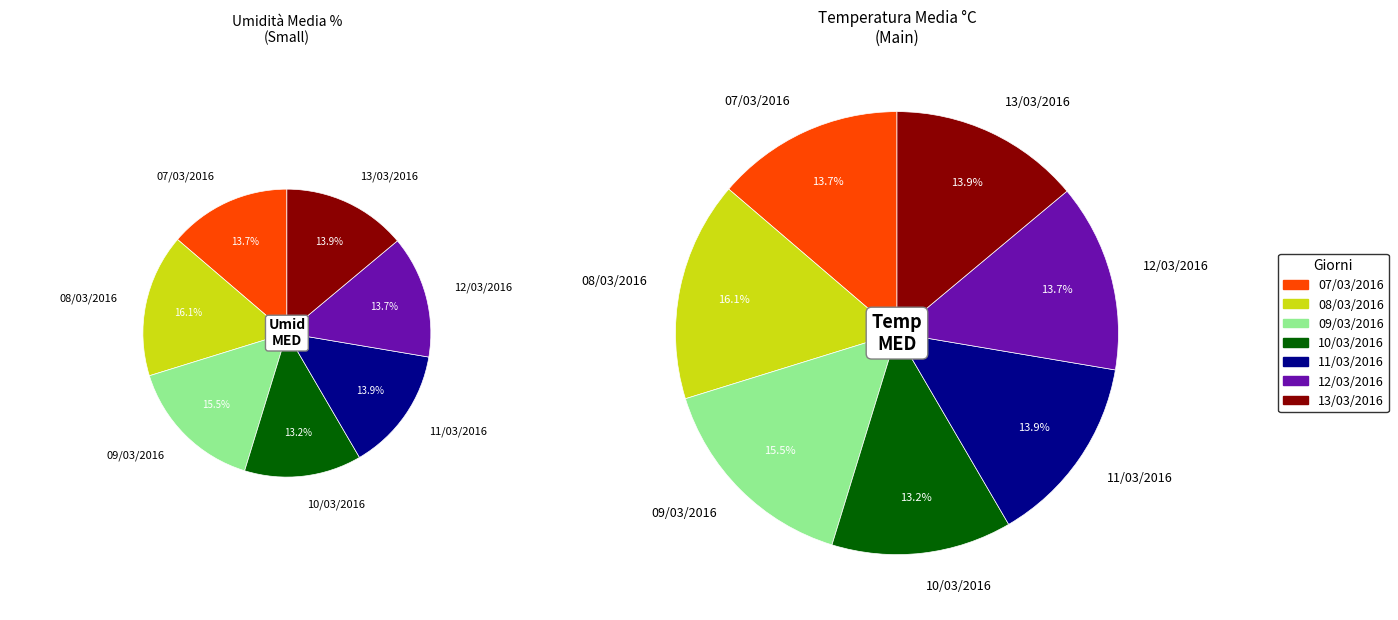

Which category has the smallest portion of the pie?

10/03/2016